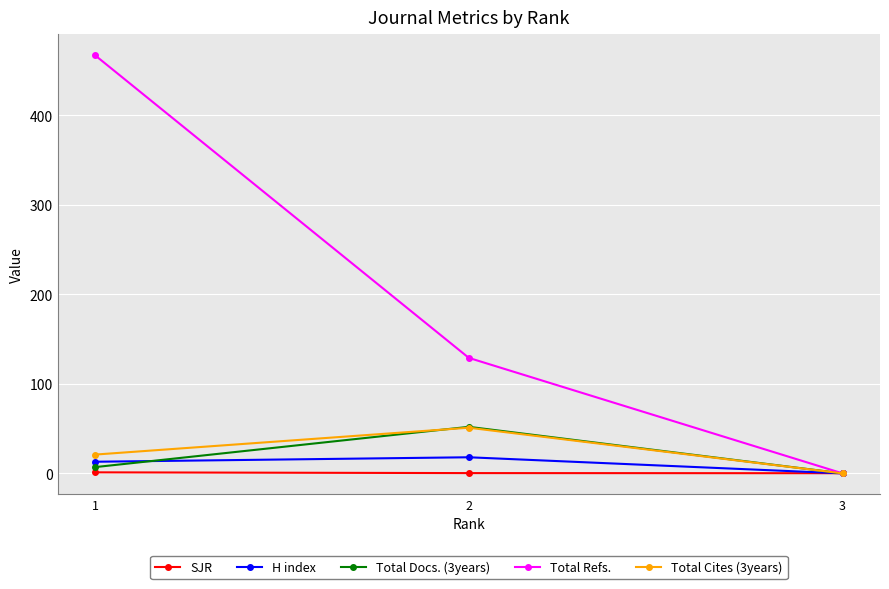

What is the sum of all SJR values?

1.7